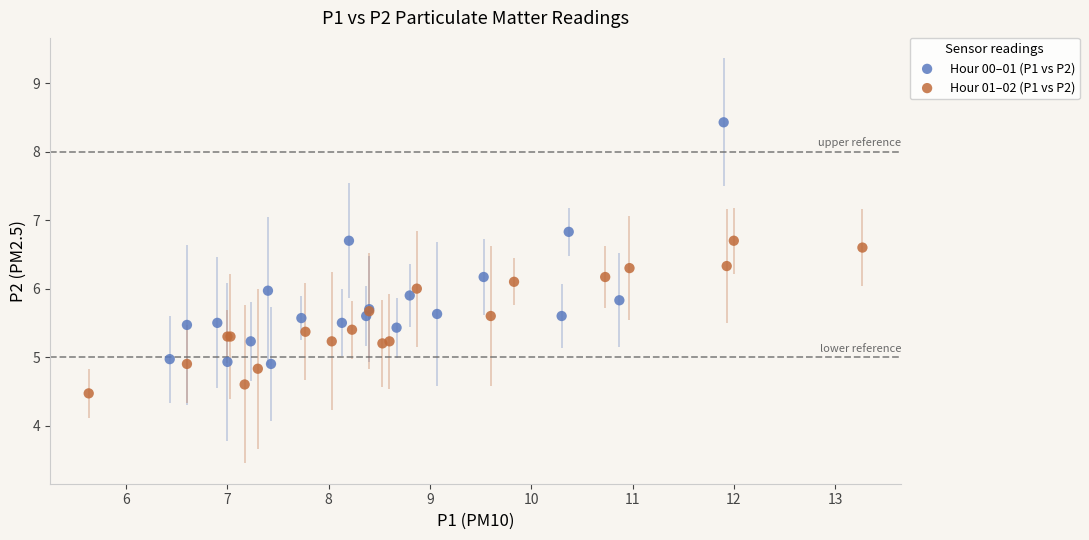

Which series contains the highest Y value?

Hour 00–01 (P1 vs P2)